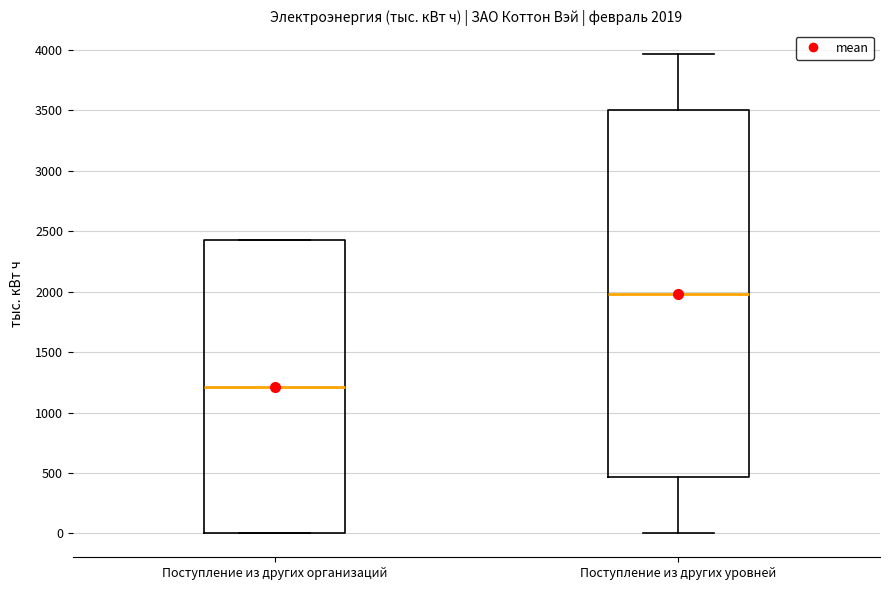

Which box has the highest median line?

Поступление из других уровней